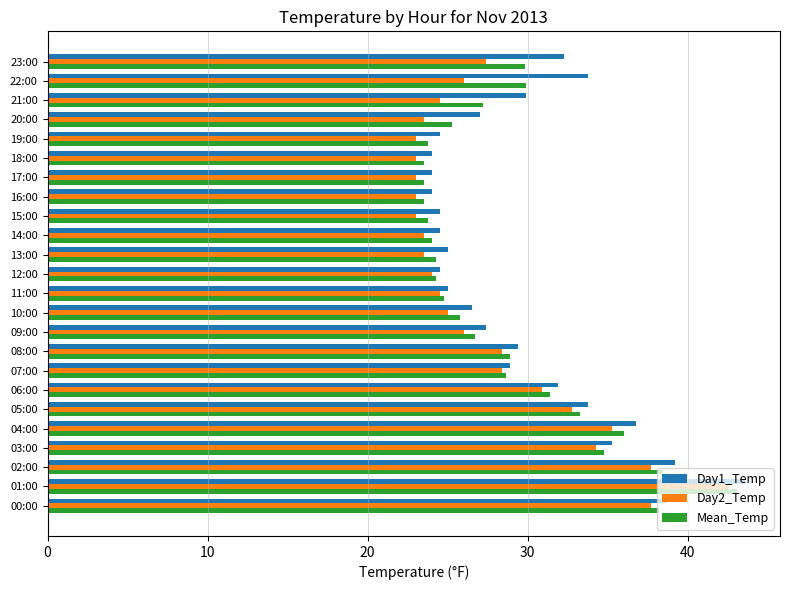

Which series changed the most between 01:00 and 02:00?

Day2_Temp